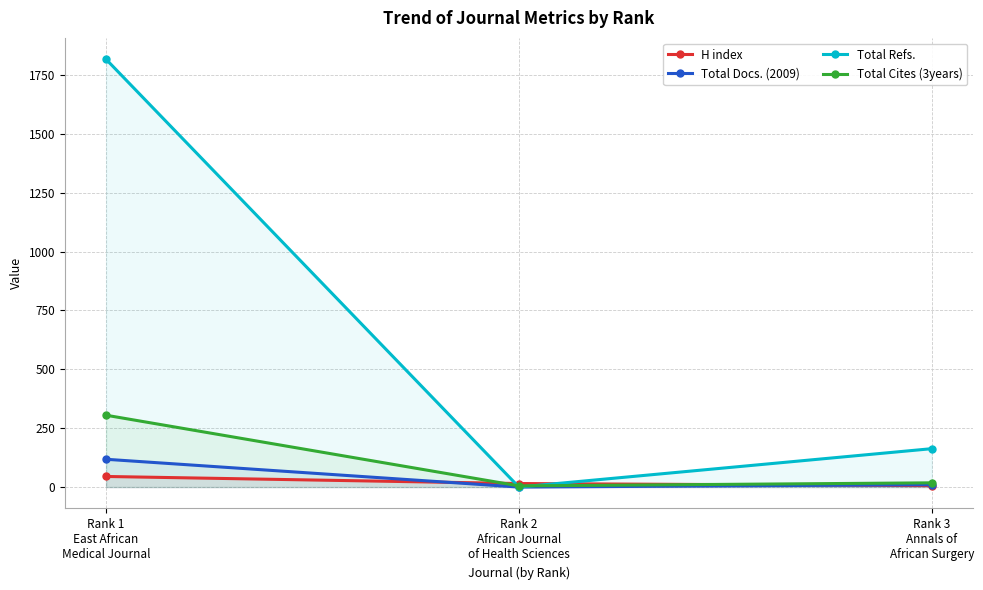

Which category has the lowest value across all series?

Rank 2
African Journal
of Health Sciences